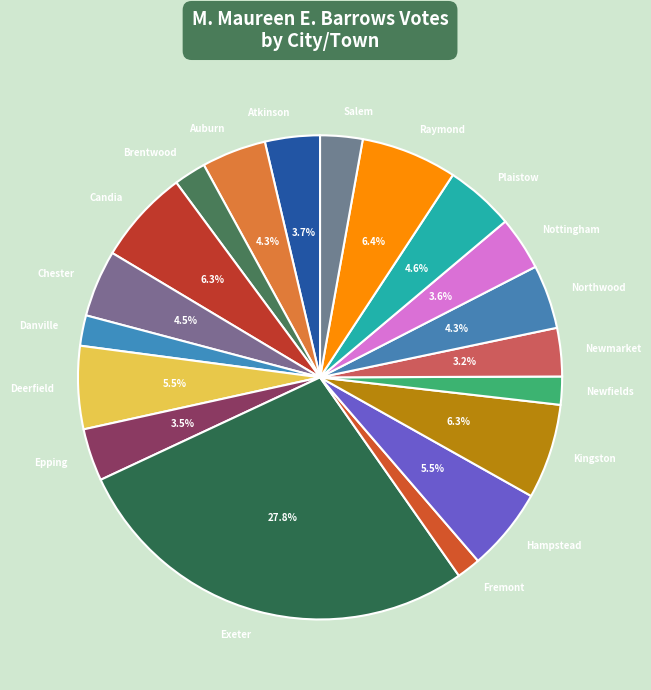

Does Fremont account for over 50% of the chart?

No